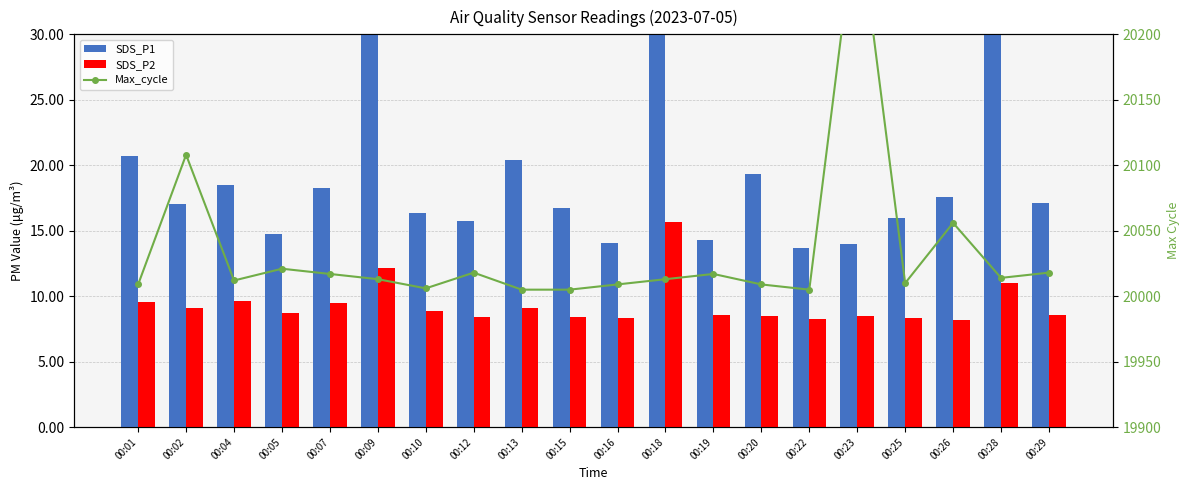

What is the sum of all Max_cycle values?

400662.0